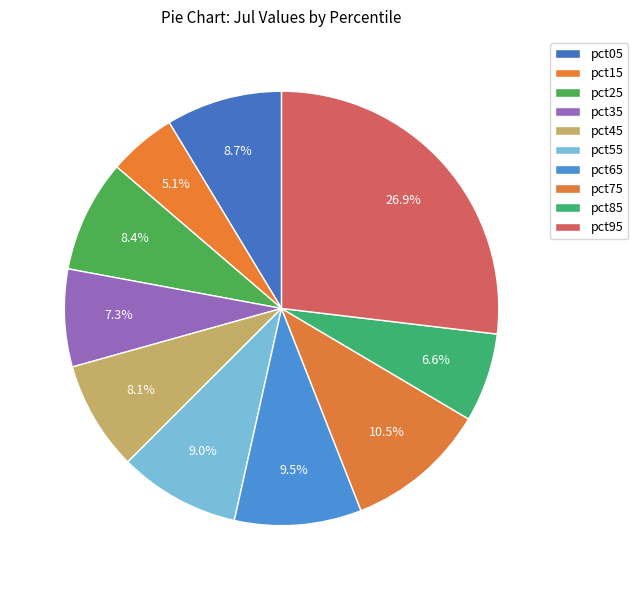

To the nearest percent, what percentage of the pie is pct25?

8%